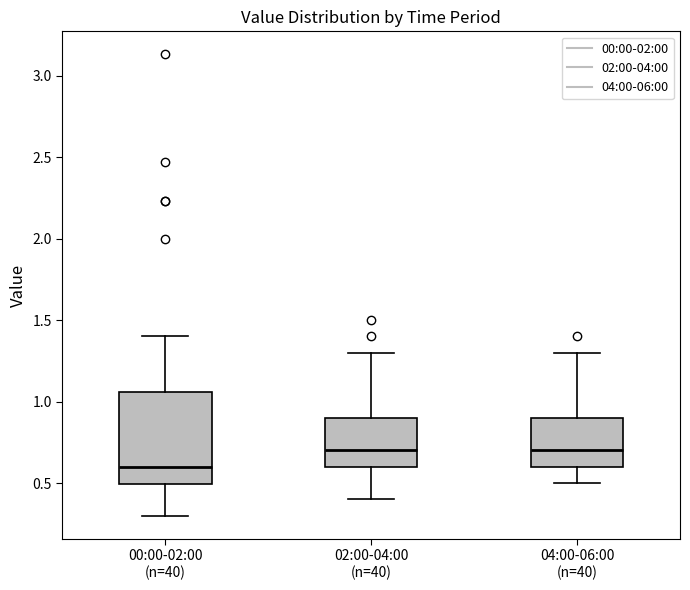

Reading left to right, read every box against the y-axis: the position of its median line, the range the box covers, and the ends of its whiskers. The values are not printed on the chart, so give them approximately, as read against the axis.

00:00-02:00 (n=40): median 0.60, box 0.50 to 1.05, whiskers 0.30 to 1.40
02:00-04:00 (n=40): median 0.70, box 0.60 to 0.90, whiskers 0.40 to 1.30
04:00-06:00 (n=40): median 0.70, box 0.60 to 0.90, whiskers 0.50 to 1.30